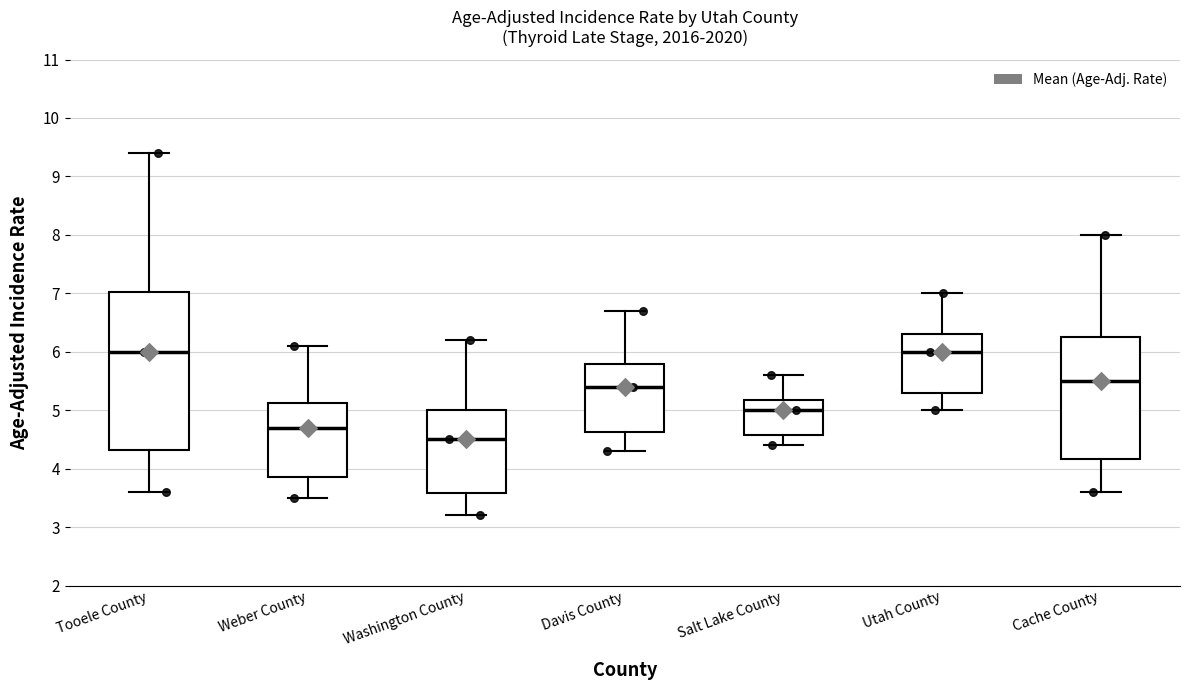

Which box's median line is the lowest?

Washington County